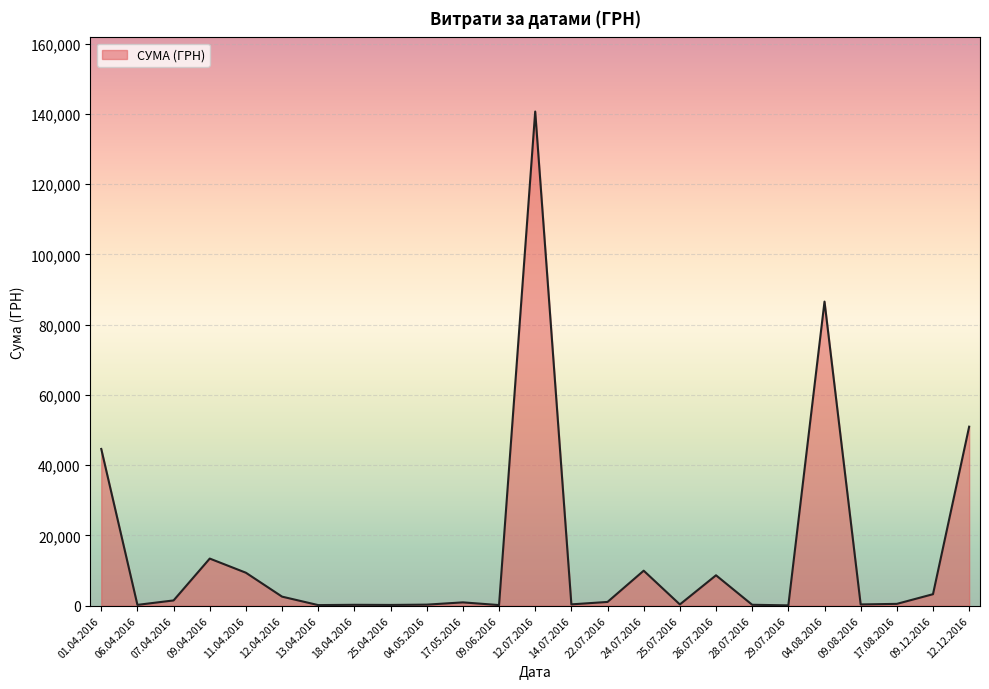

The value at 01.04.2016 is 12058.0. True or false?

False